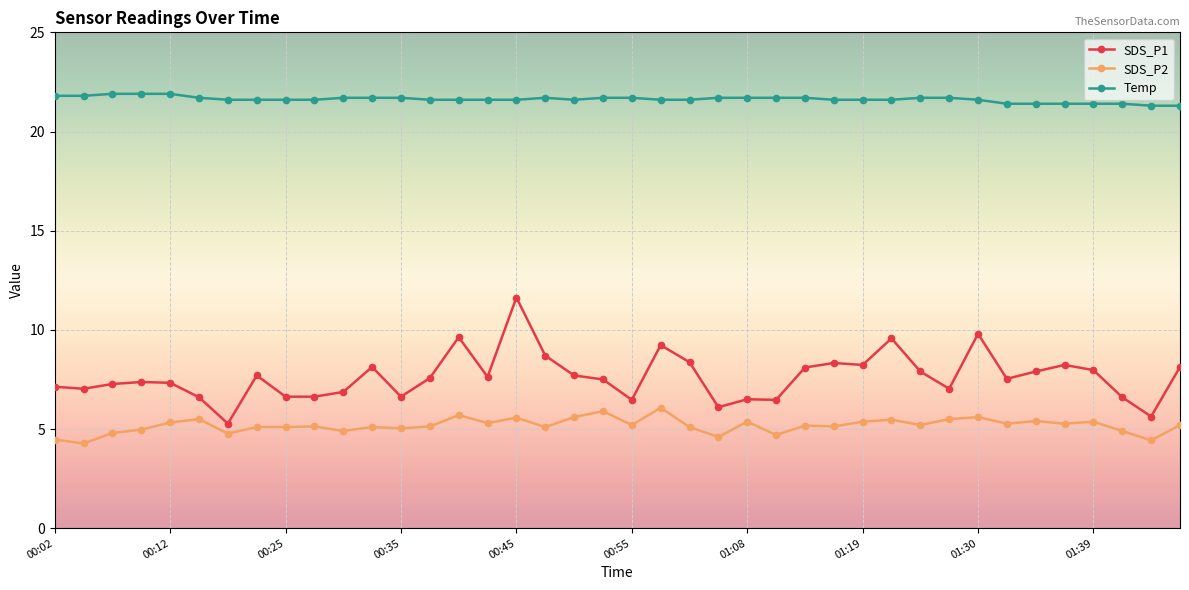

What are all the series names shown in the legend?

SDS_P1, SDS_P2, Temp